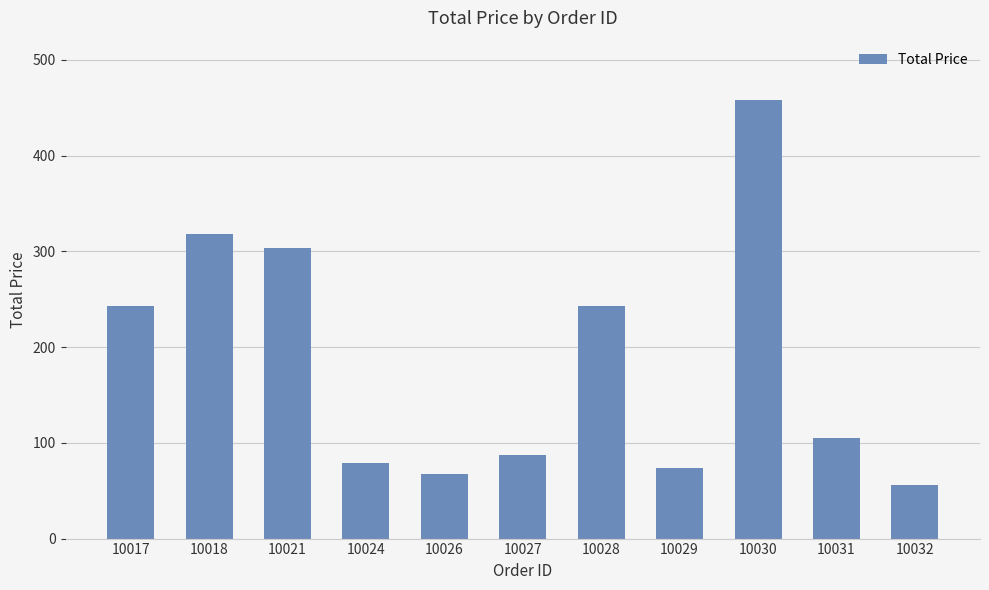

Which has a higher value, 10028 or 10021?

10021